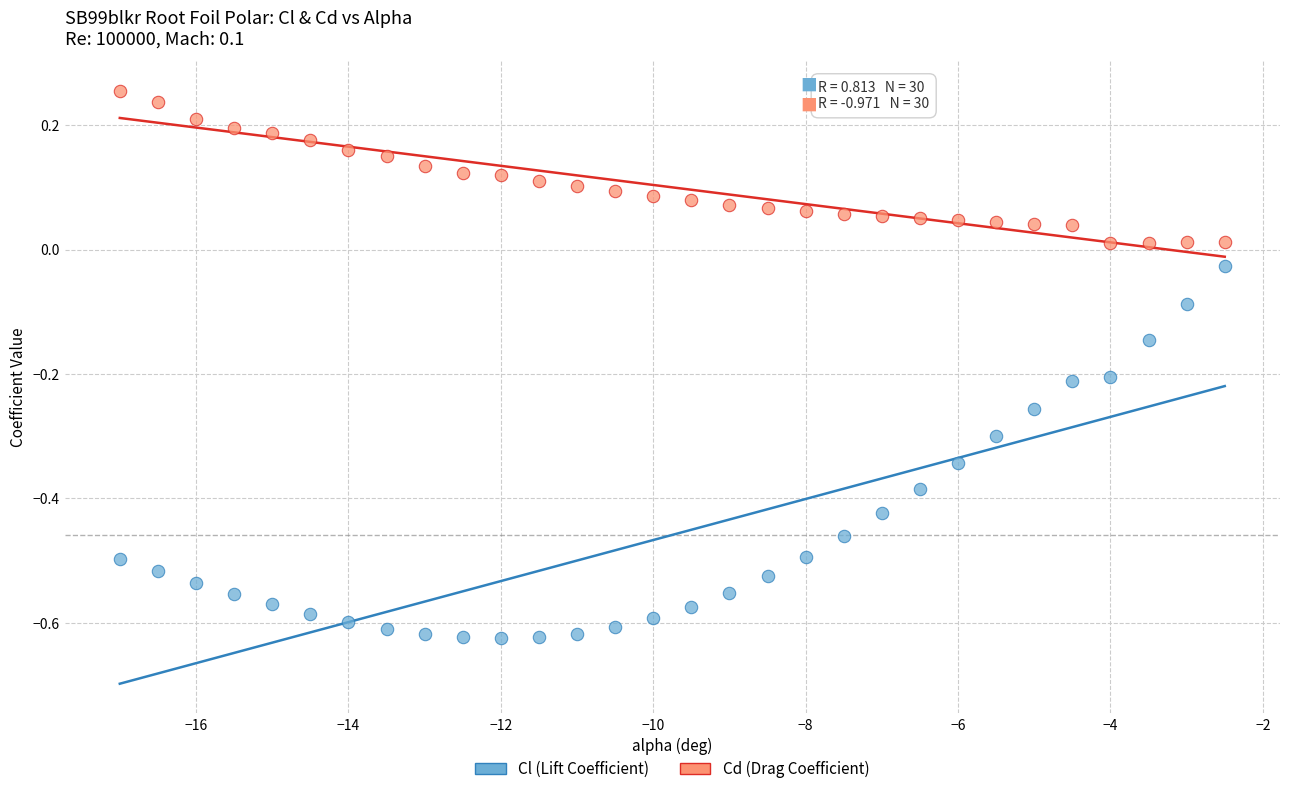

Which series has the largest Y range (max minus min)?

Cl (Lift Coefficient)